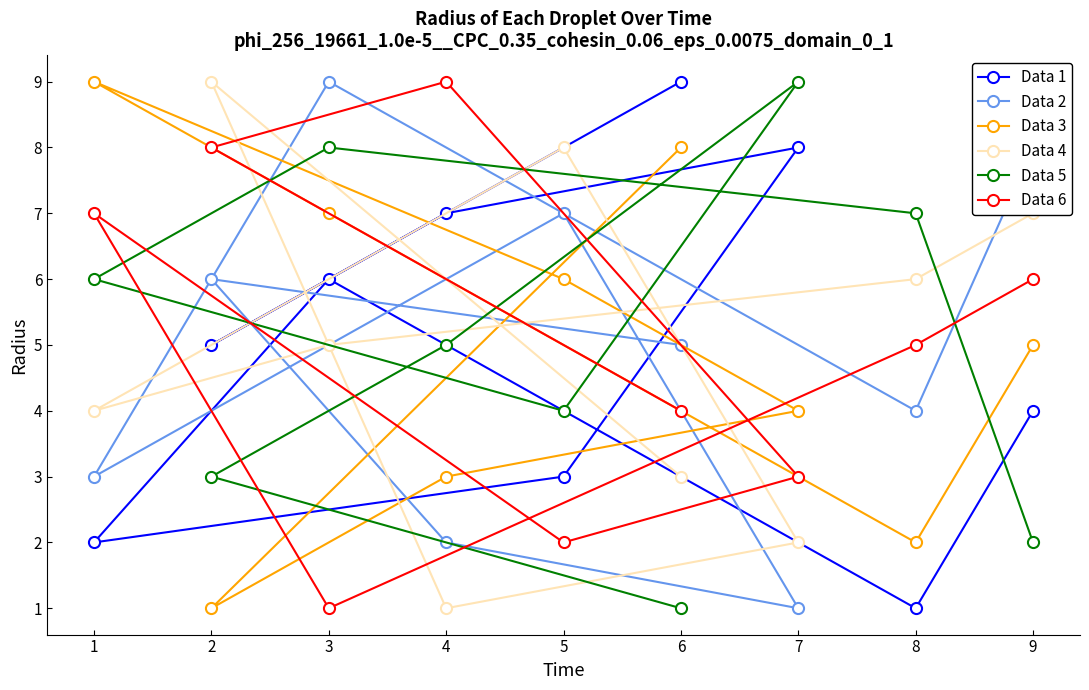

In Data 3, how many points are lower than both neighbors (excluding endpoints)?

2